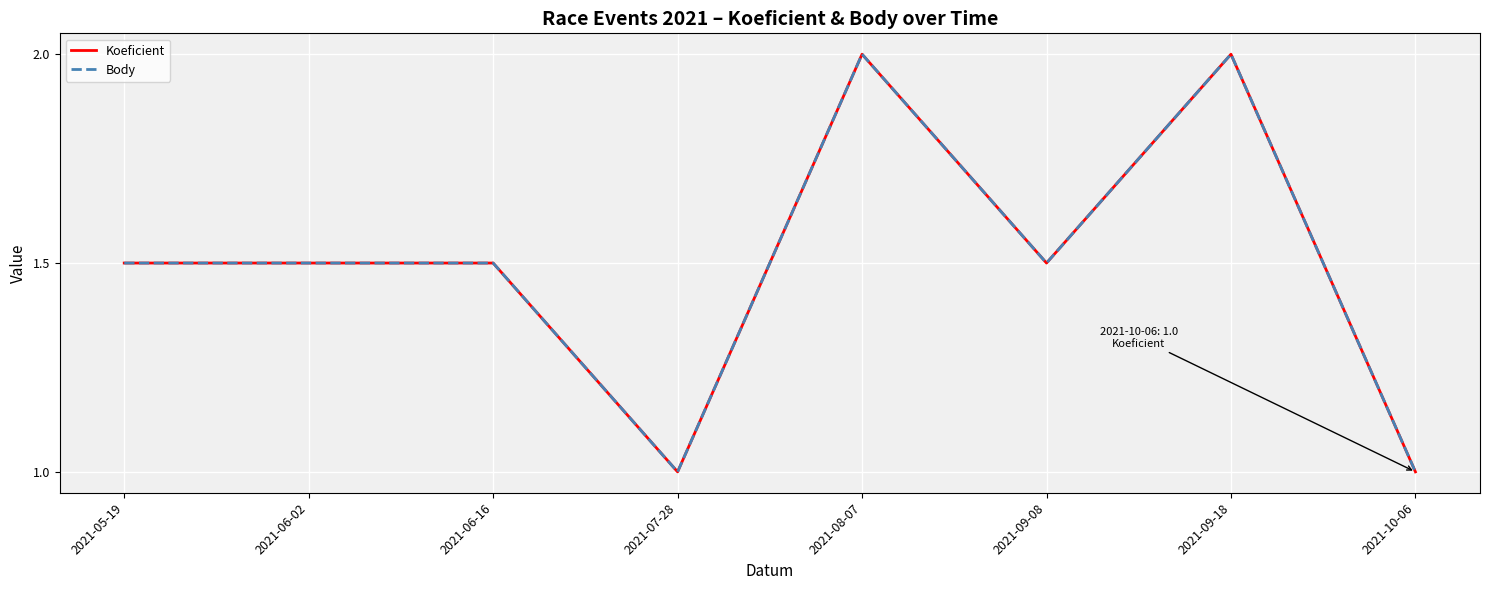

What is the label of the 2nd point from the right?

2021-09-18